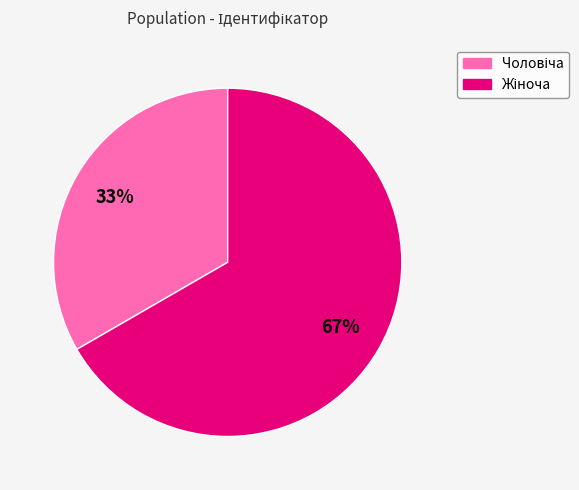

To the nearest percent, what is the average slice percentage?

50%